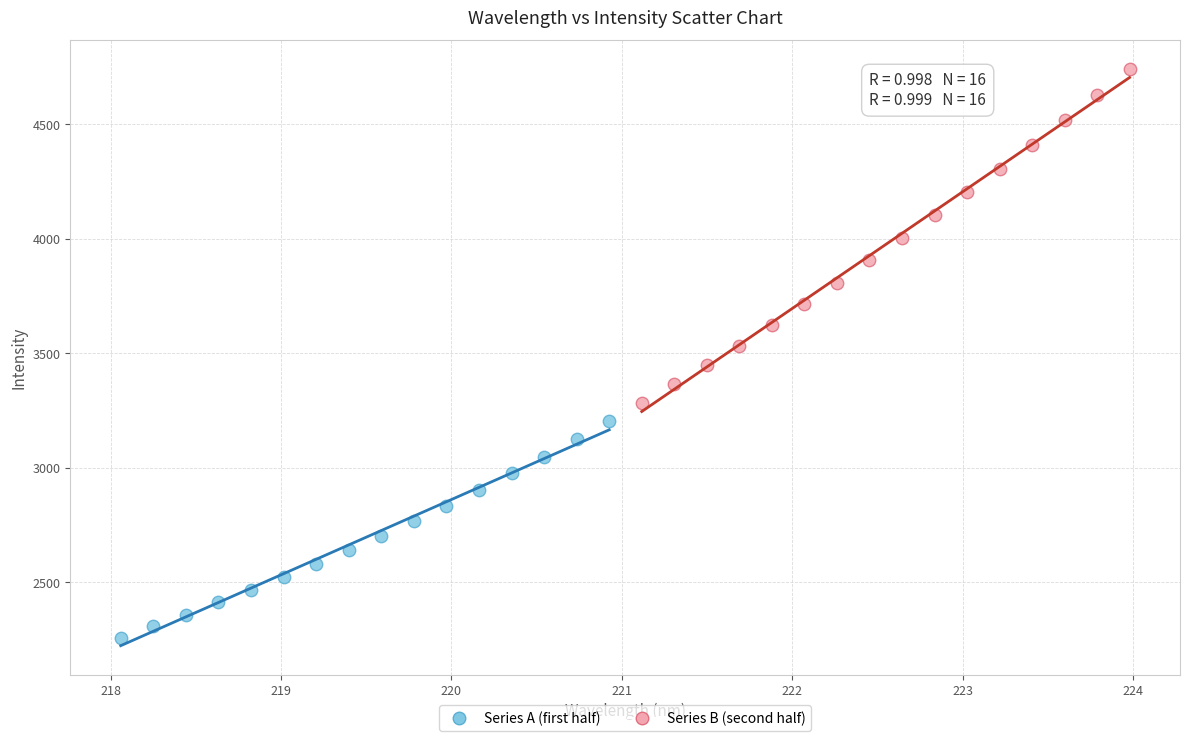

Which series has the widest spread of Y values?

Series B (second half)